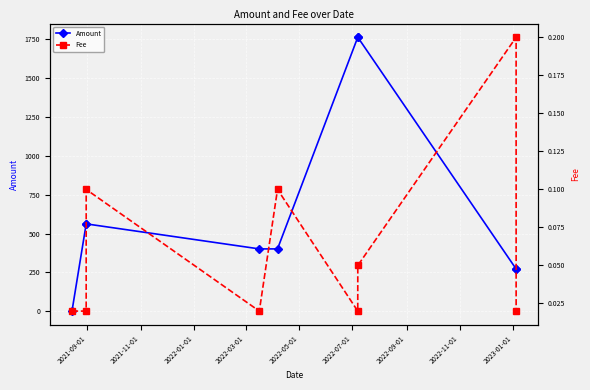

What is the highest value of the Amount series?

1762.6